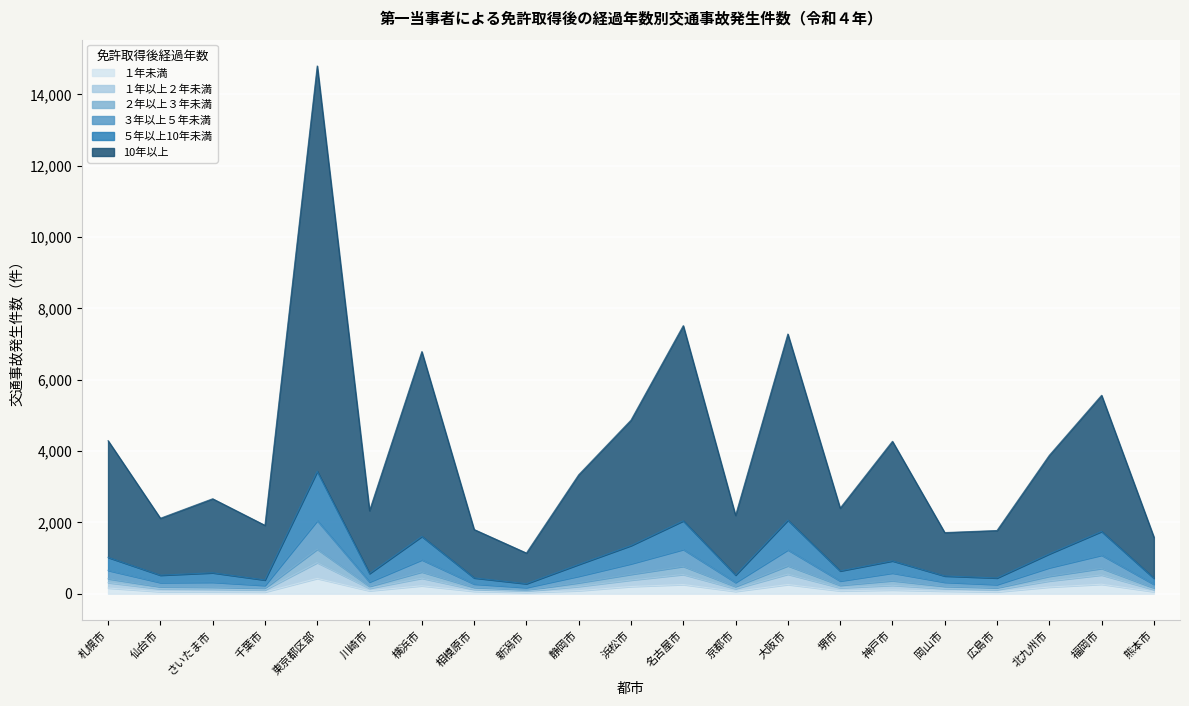

What is the label of the 3rd point from the left?

さいたま市